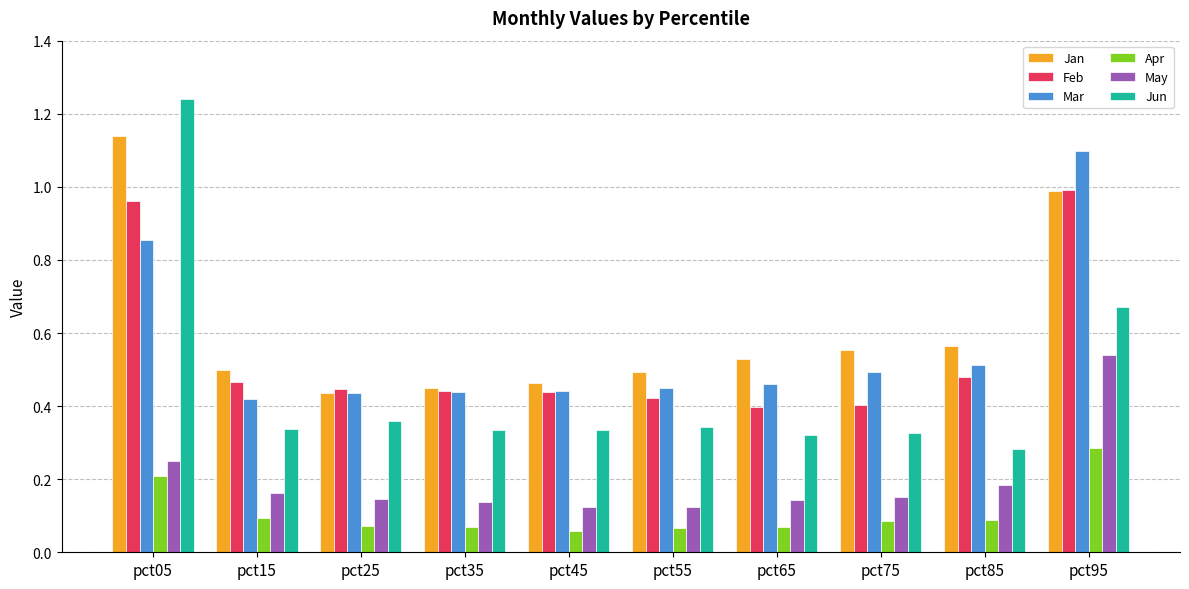

Which series has the widest spread of values?

Jun